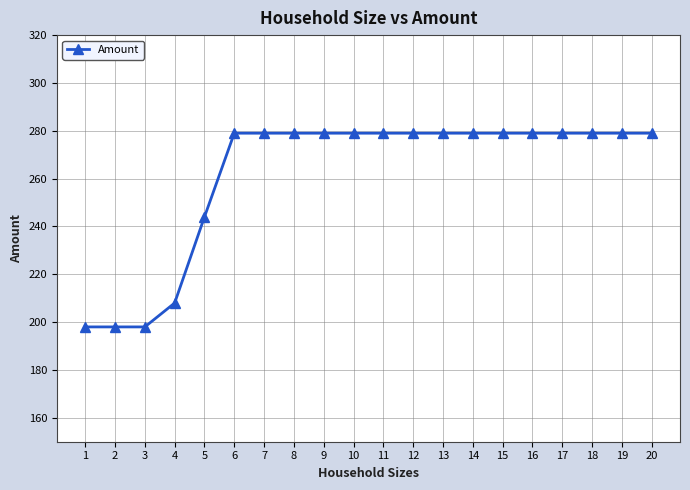

What is the value of the 15th point from the left?

279